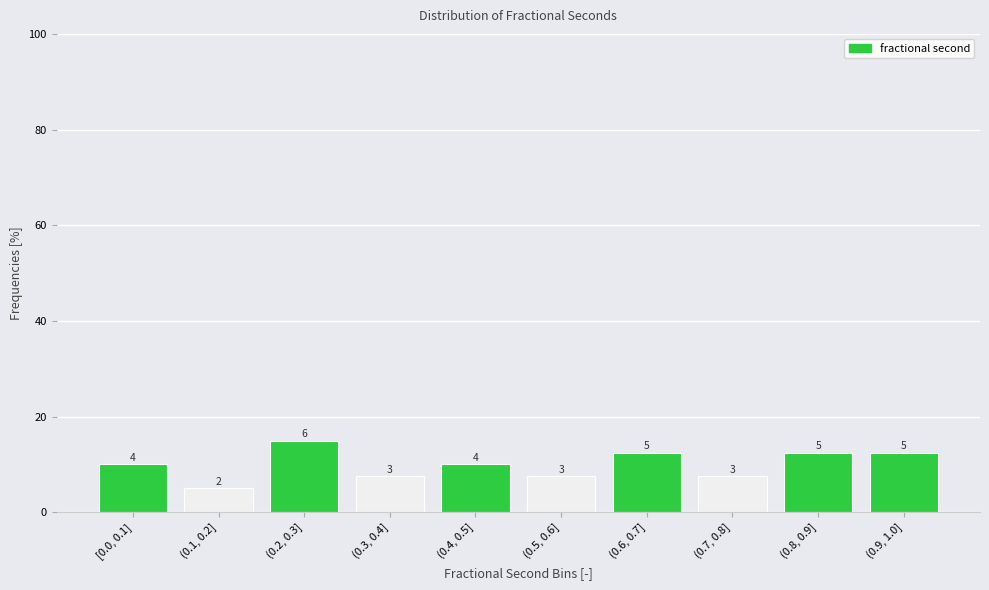

How many bars are there in total?

10